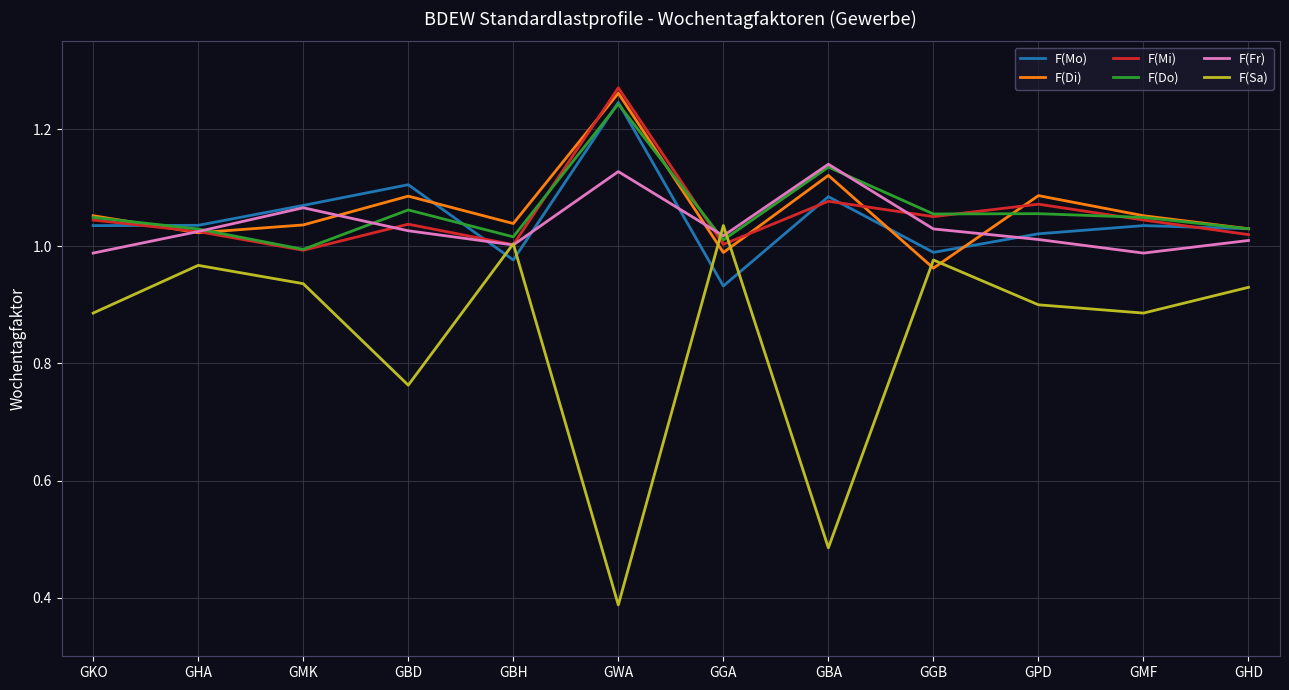

At which category does F(Mo) reach its first local peak?

GBD